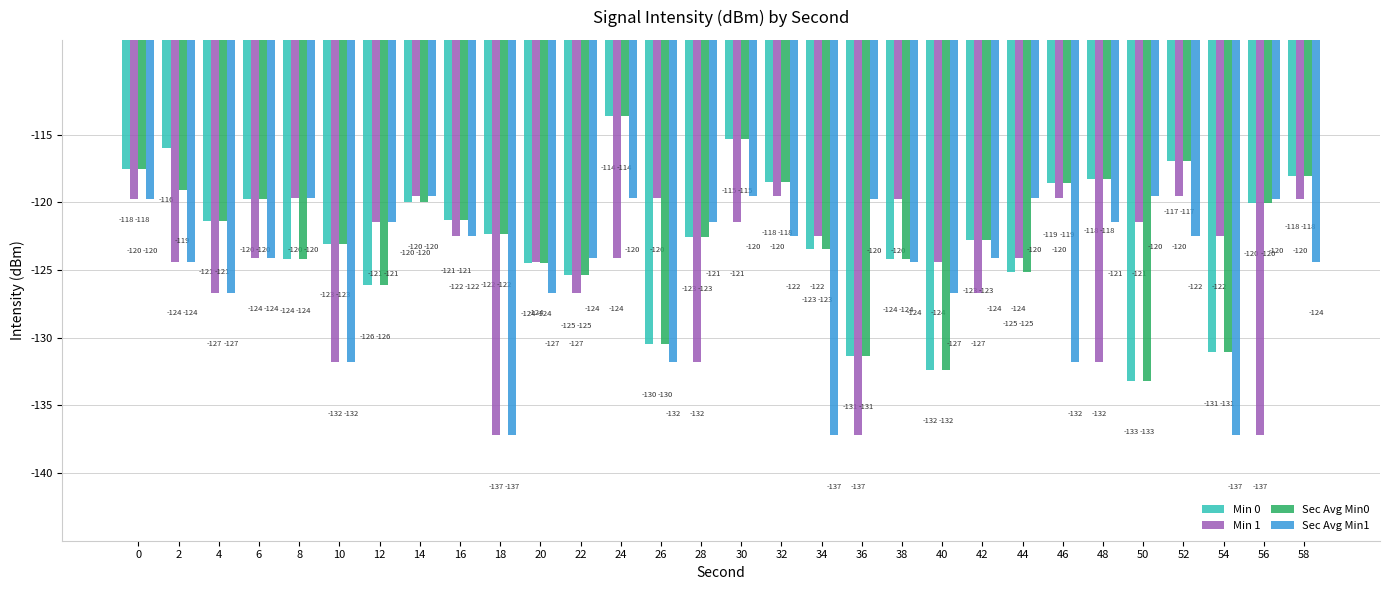

How many bars are there in total?

120